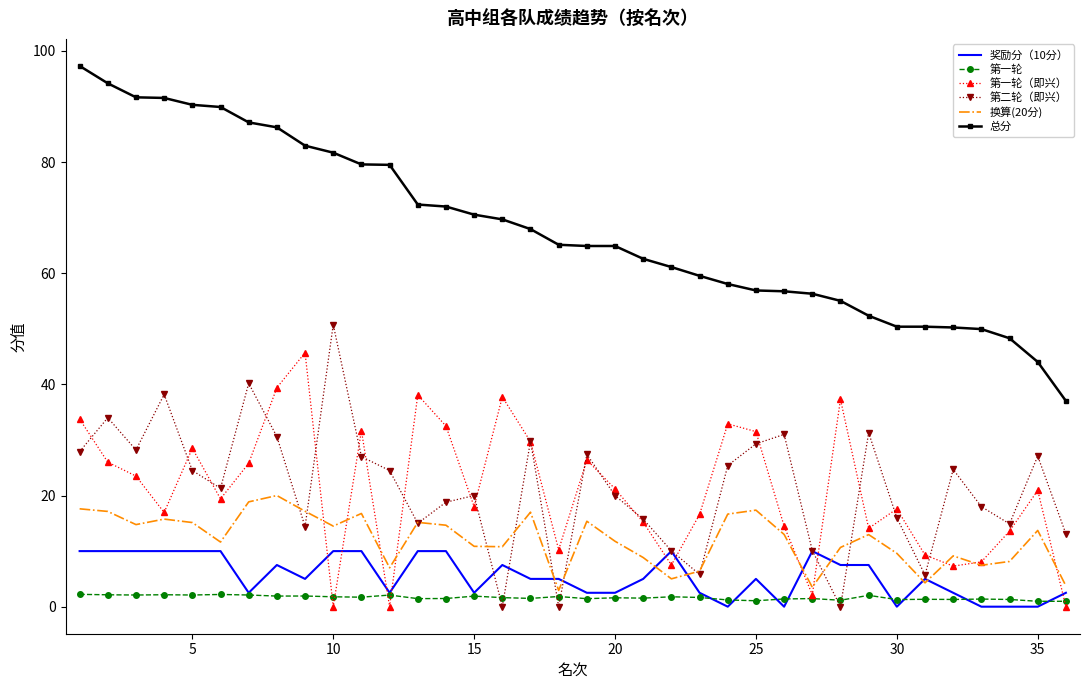

Which series has the largest range (max minus min)?

总分